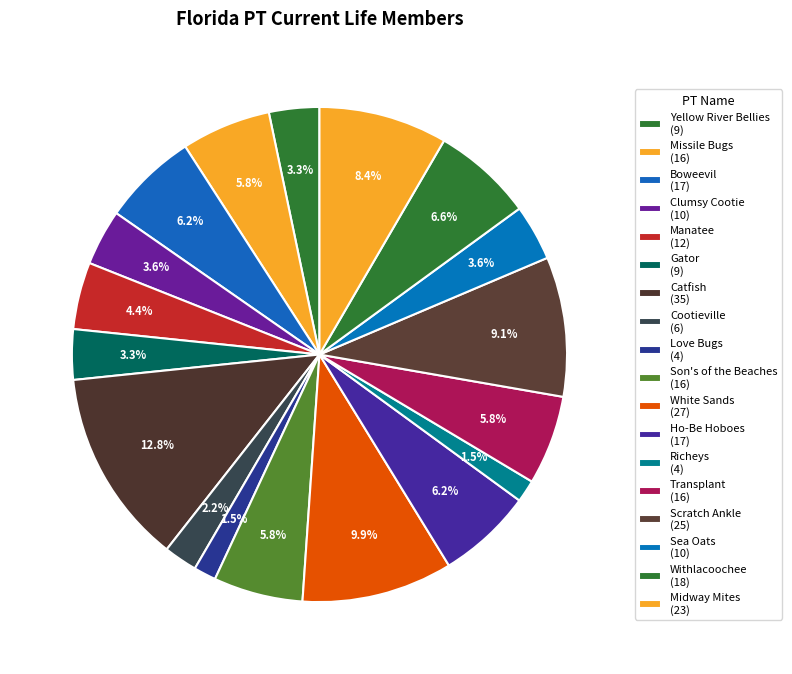

Count the number of slices in the pie.

18